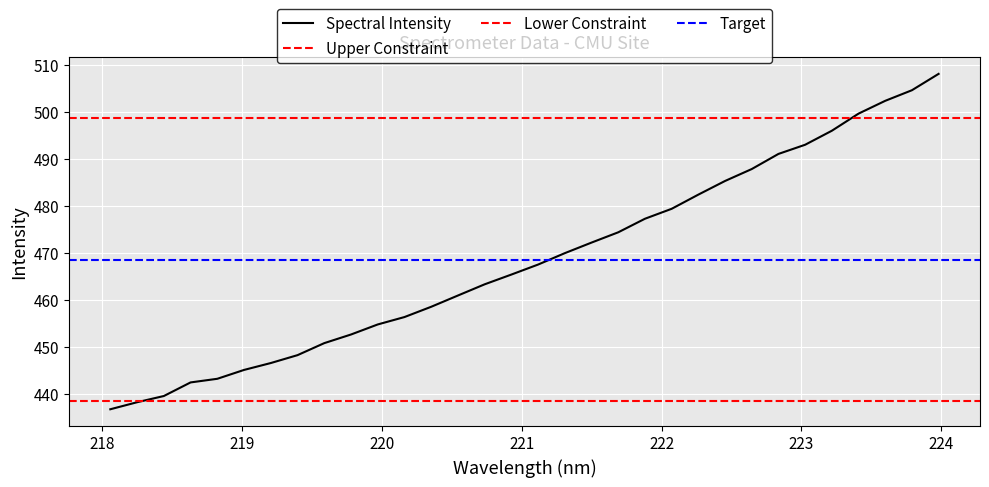

What is the highest value of the Spectral Intensity series?

508.1